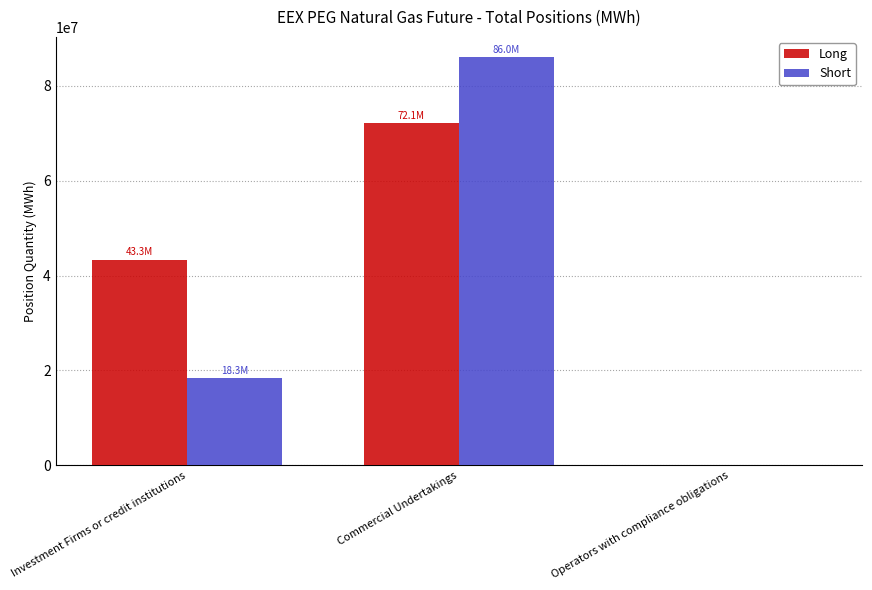

Which category has the highest value in the Short series?

Commercial Undertakings